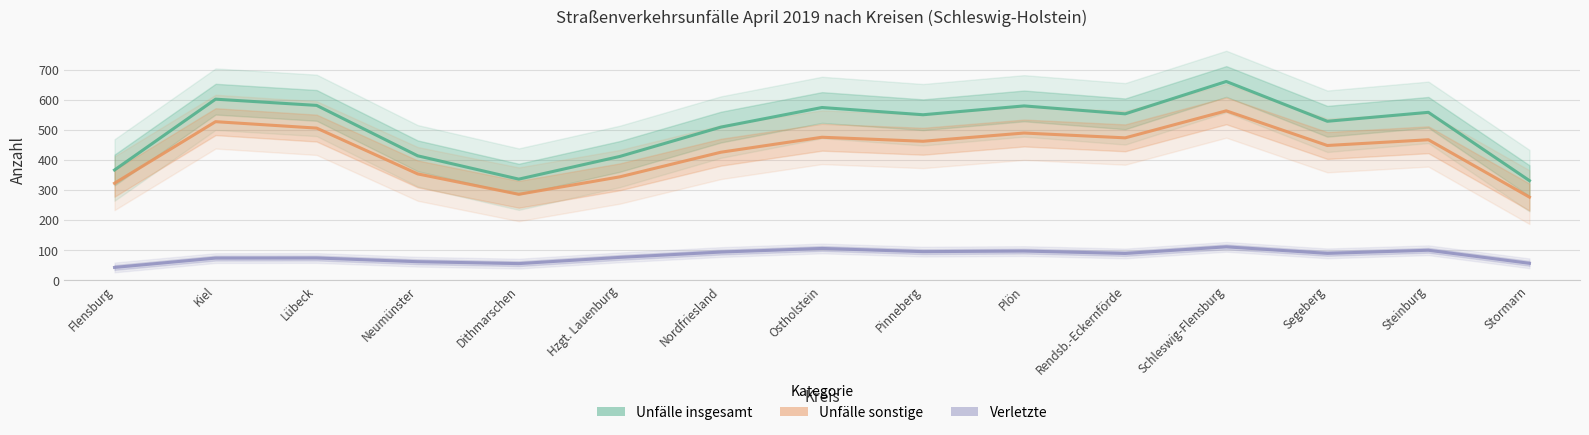

What is the approximate value of Unfälle insgesamt at Schleswig-Flensburg?

660.3